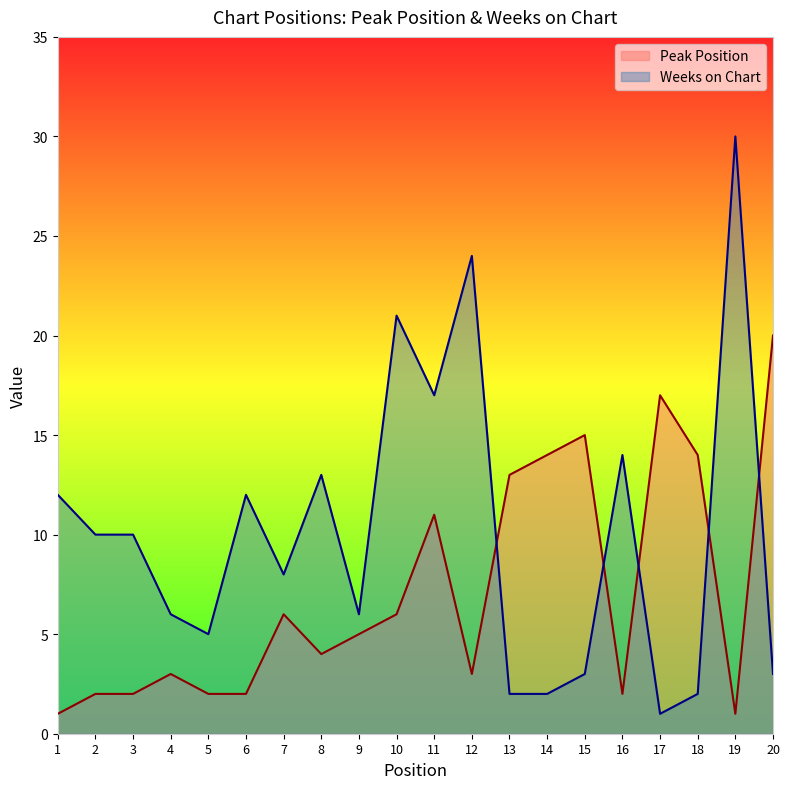

Which series ends up on top after the final intersection of Peak Position and Weeks on Chart?

Peak Position